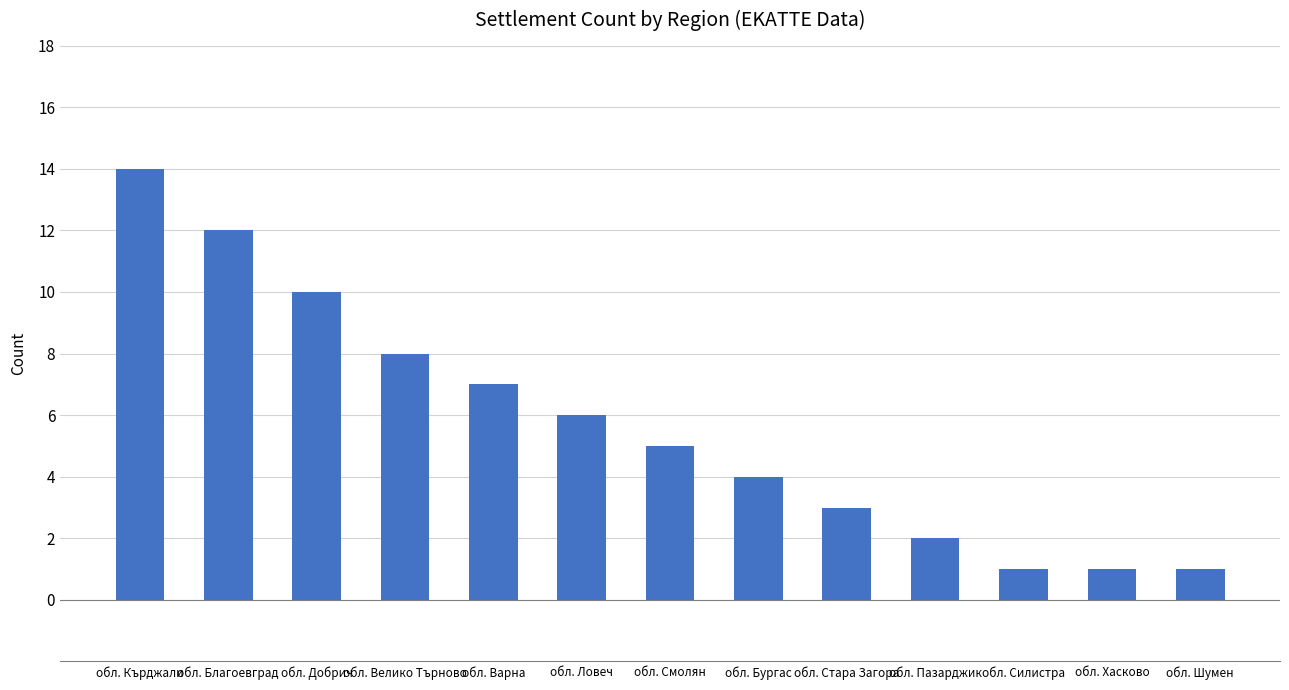

The value at обл. Велико Търново is 8. True or false?

True